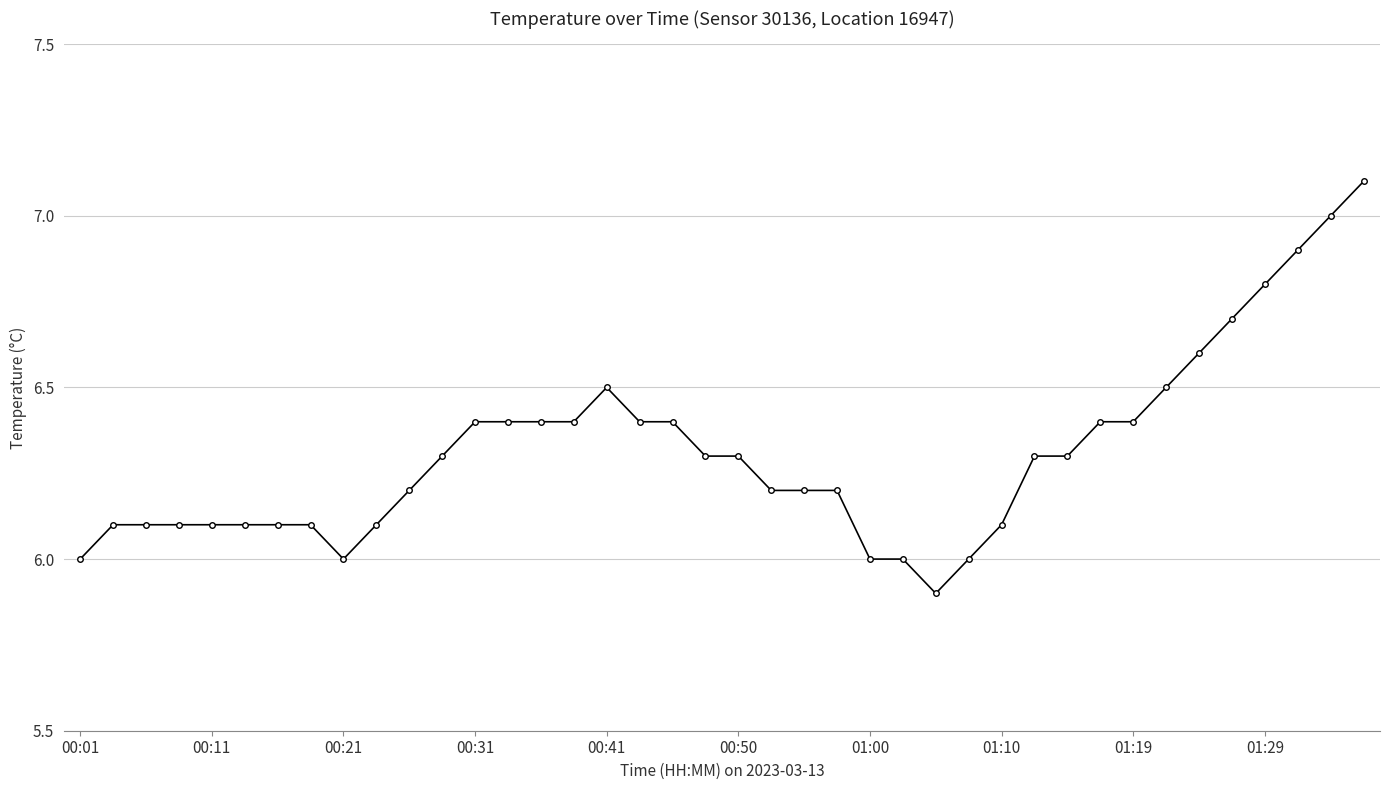

What is the minimum value shown in the chart?

5.9